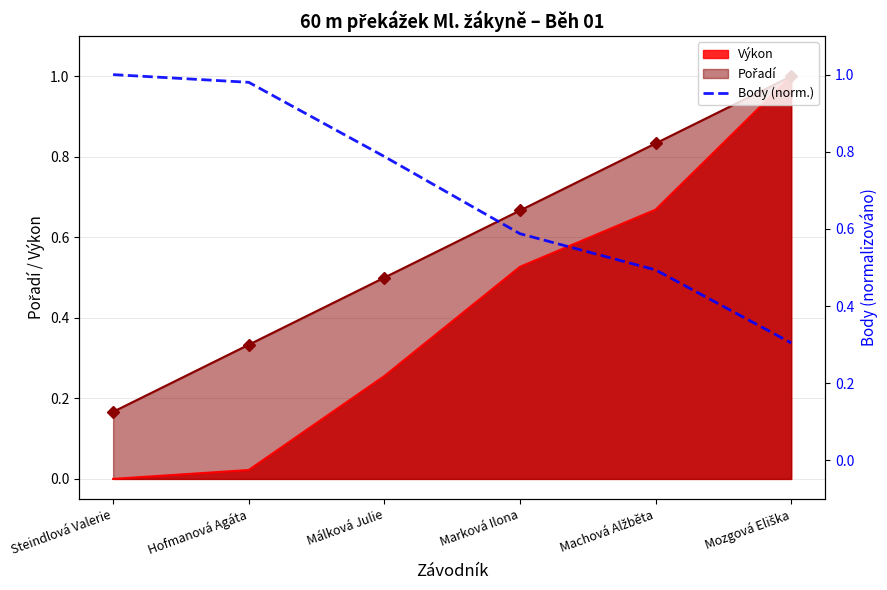

The chart shows a value of 1.3 at Hofmanová Agáta. True or false?

False